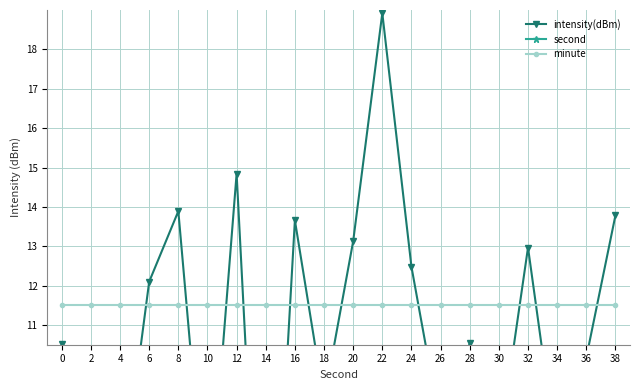

True or false: intensity(dBm) has a value of 18.9 at 22.

True